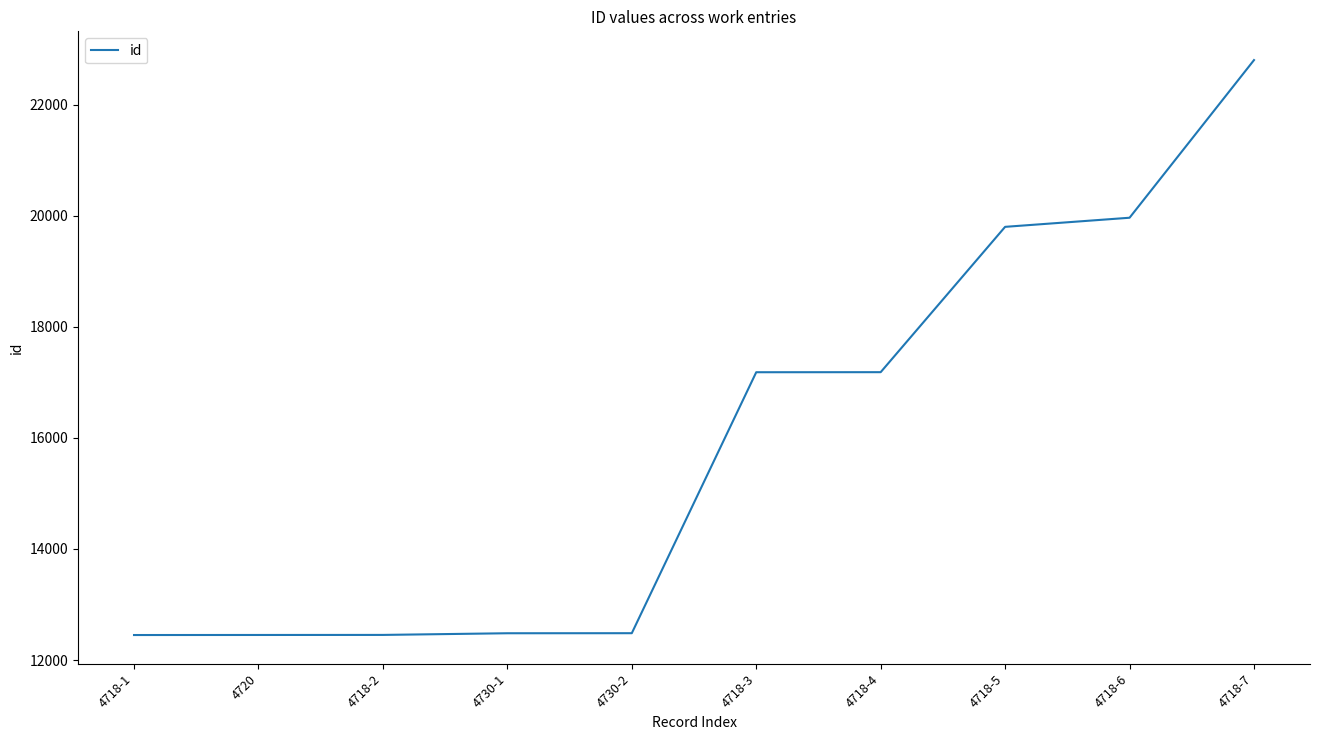

What is the maximum value shown in the chart?

22807